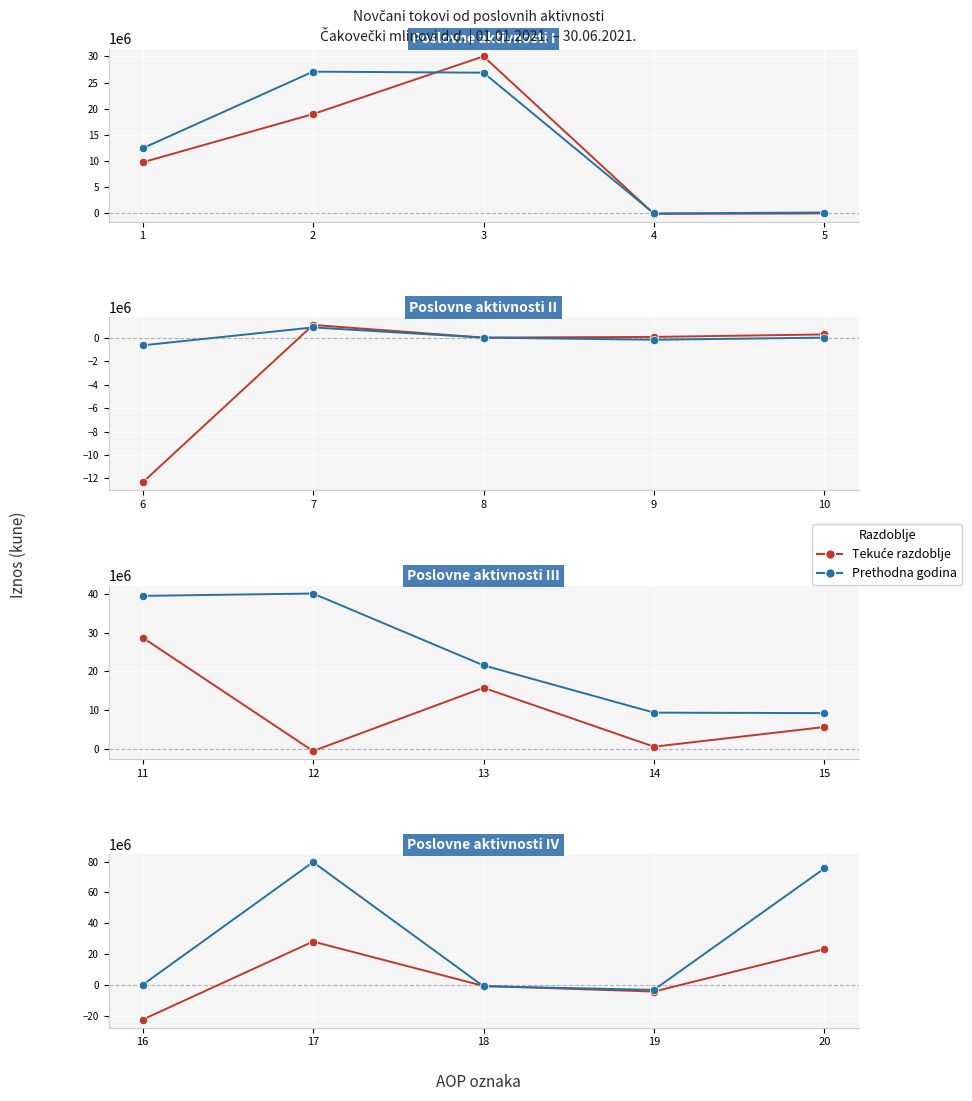

True or false: Isto razdoblje prethodne godine and Tekuće razdoblje cross at least once.

True